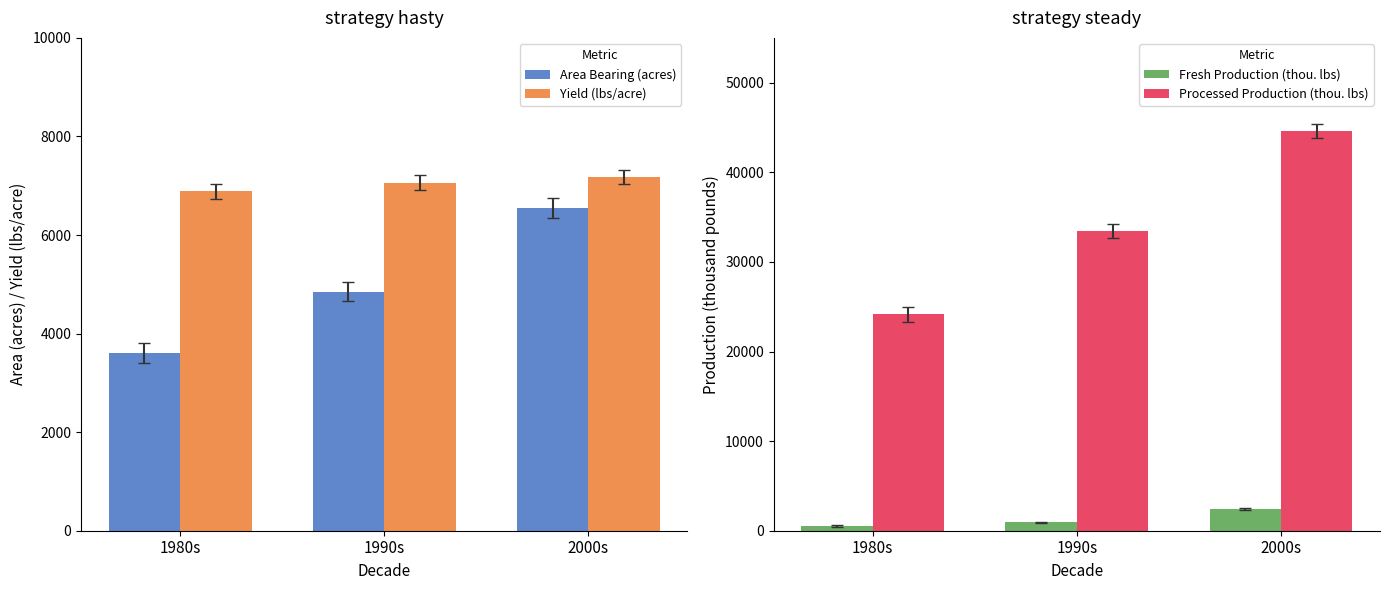

Which has a higher value, 2000s or 1980s?

2000s